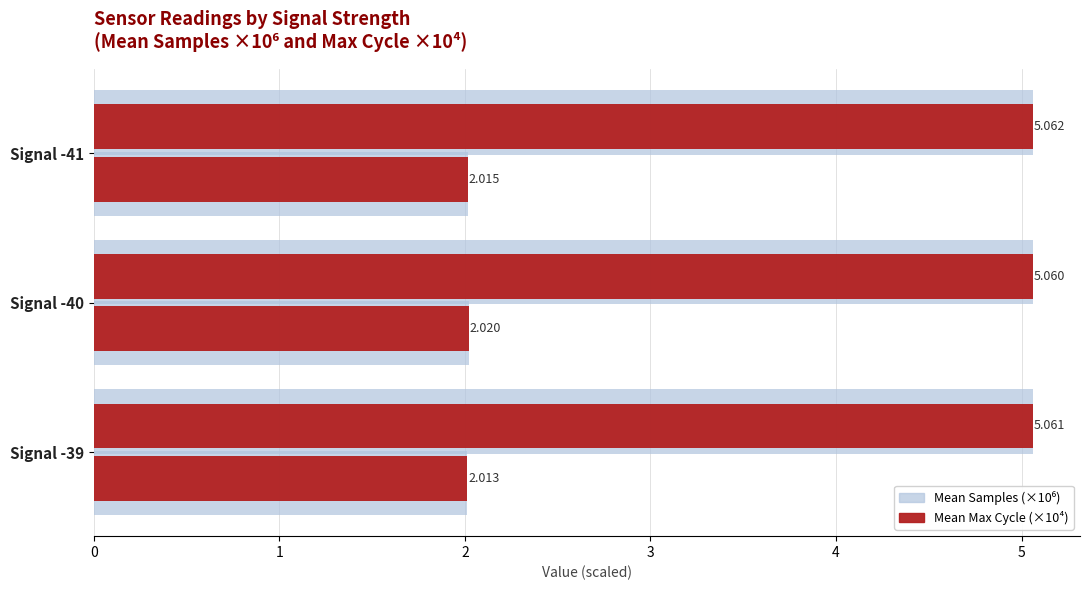

What is the greatest value displayed?

5.1